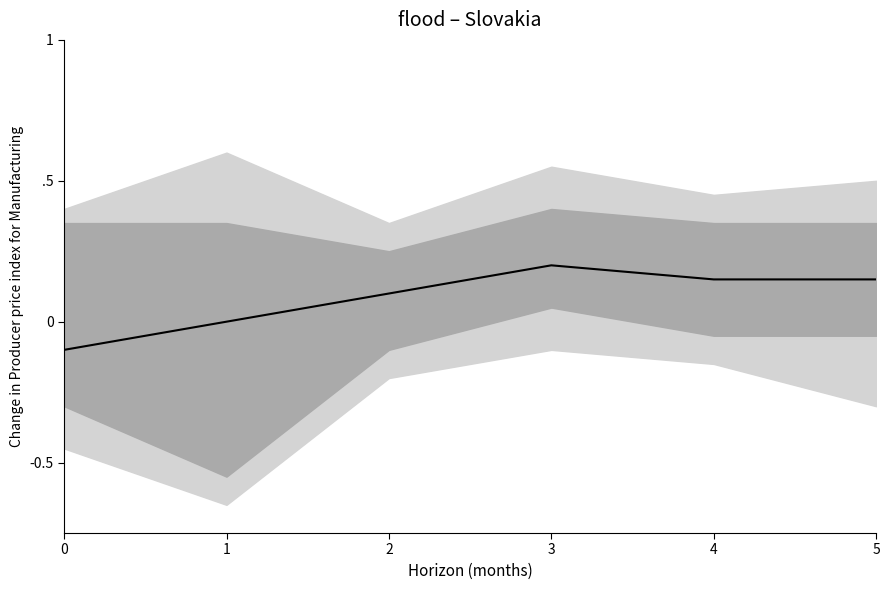

What is the minimum value shown in the chart?

-0.1